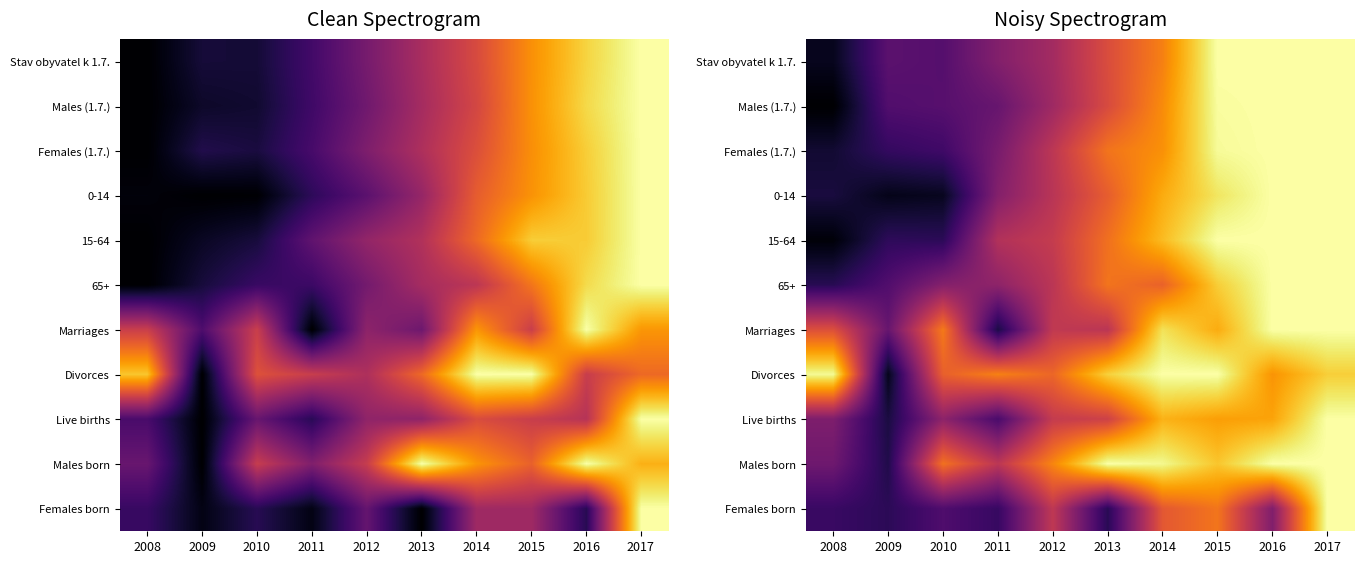

The value of Females (1.7.) at 2015 is 1.0. True or false?

True